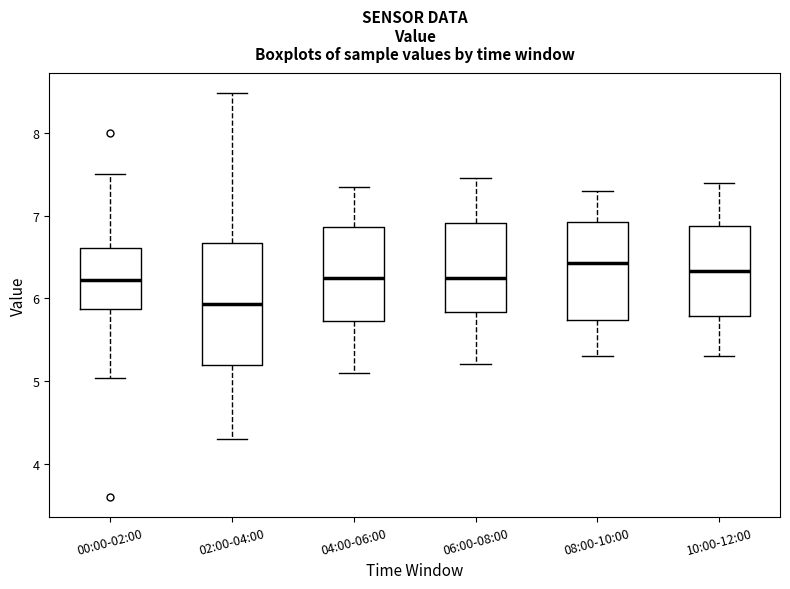

Where does the median line of the box for 06:00-08:00 sit on the y-axis? The values are not printed on the chart, so give them approximately, as read against the axis.

6.3